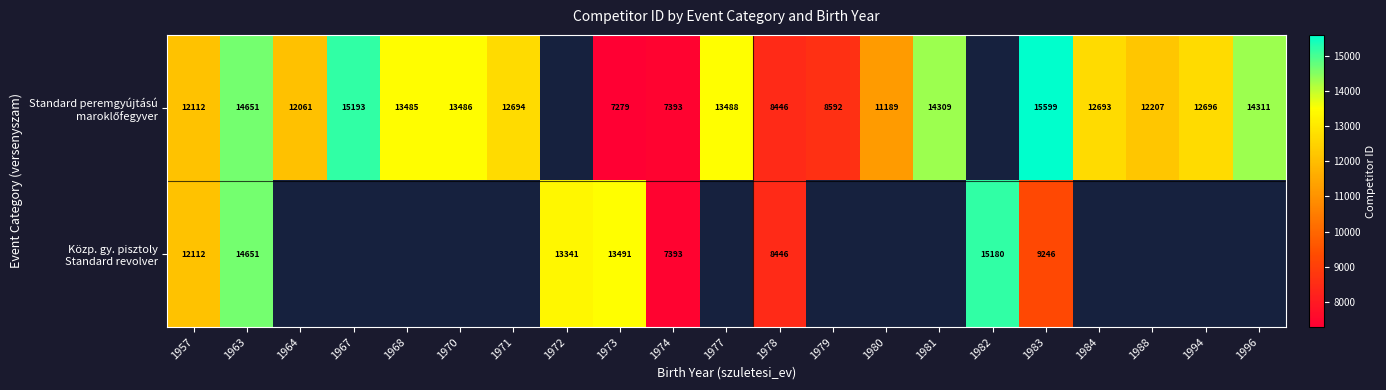

At 1996, list the series in order from largest to smallest.

Standard peremgyújtású maroklőfegyver, Közp. gy. pisztoly Standard revolver